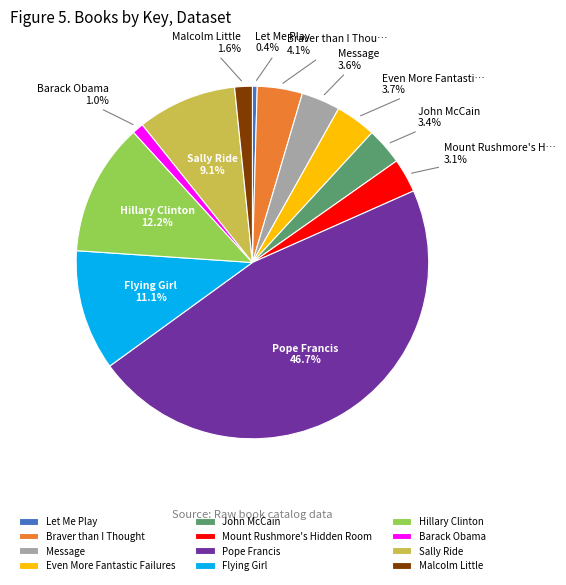

Approximately how many times larger is the value at Even More Fantastic Failures compared to Hillary Clinton?

0.3